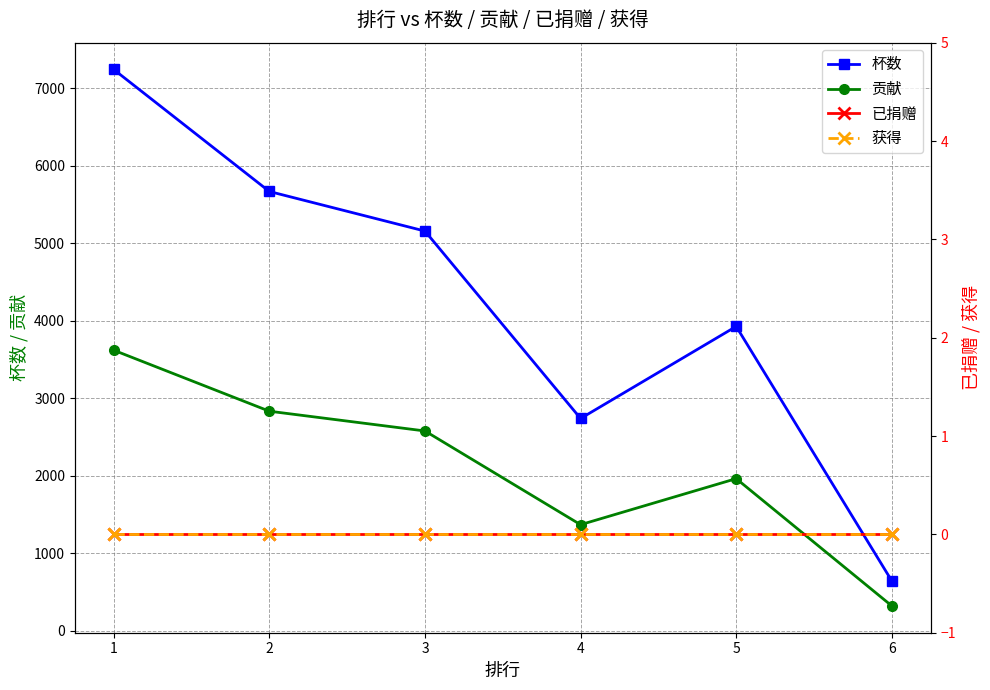

Reading left to right, what are all the values shown in this chart?

杯数: 1=7243	2=5669	3=5158	4=2740	5=3928	6=644
贡献: 1=3621	2=2834	3=2579	4=1370	5=1964	6=322
已捐赠: 1=0	2=0	3=0	4=0	5=0	6=0
获得: 1=0	2=0	3=0	4=0	5=0	6=0